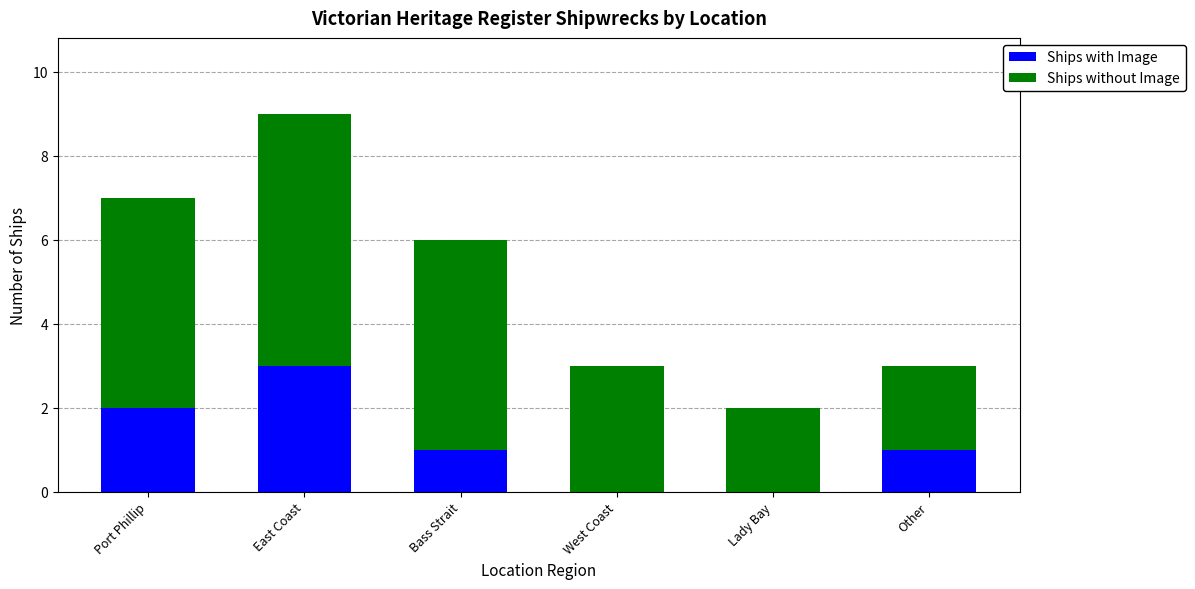

What is the maximum value for Ships with Image?

3